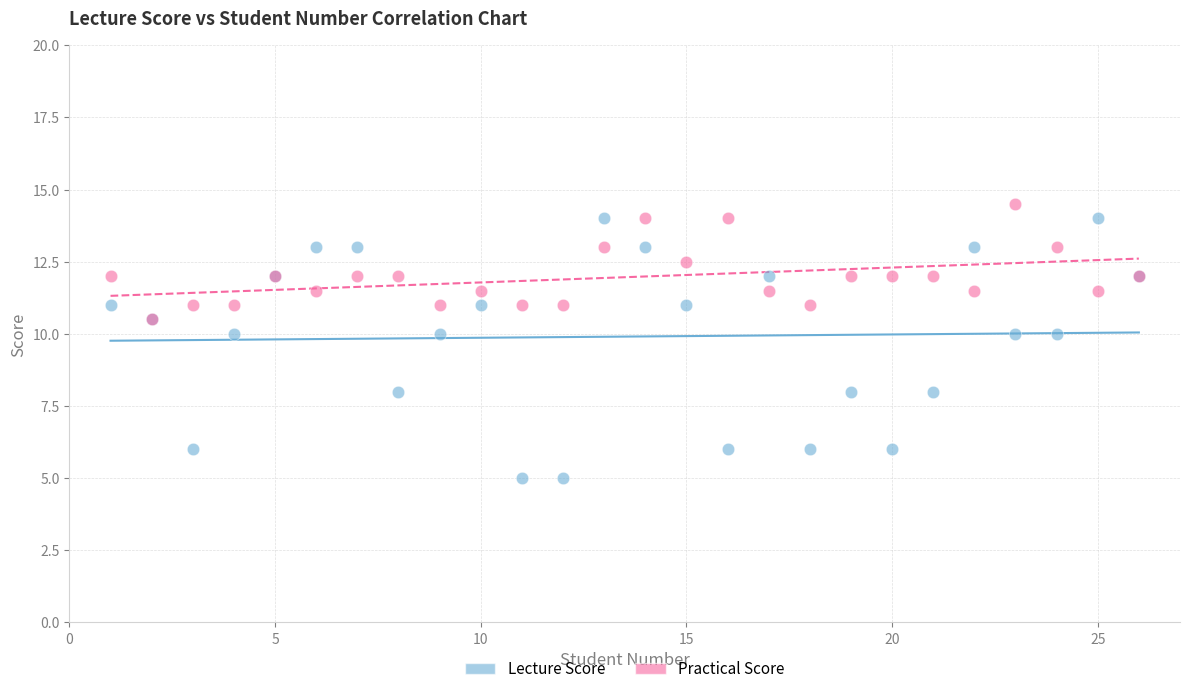

What are all the series names shown in the legend?

Lecture Score, Practical Score